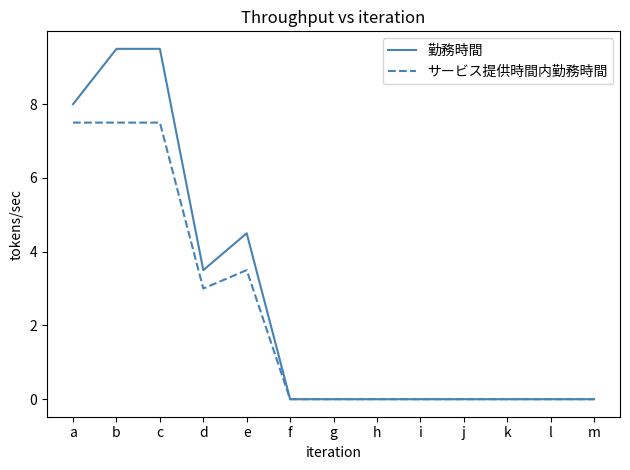

What are all the series names shown in the legend?

勤務時間, サービス提供時間内勤務時間